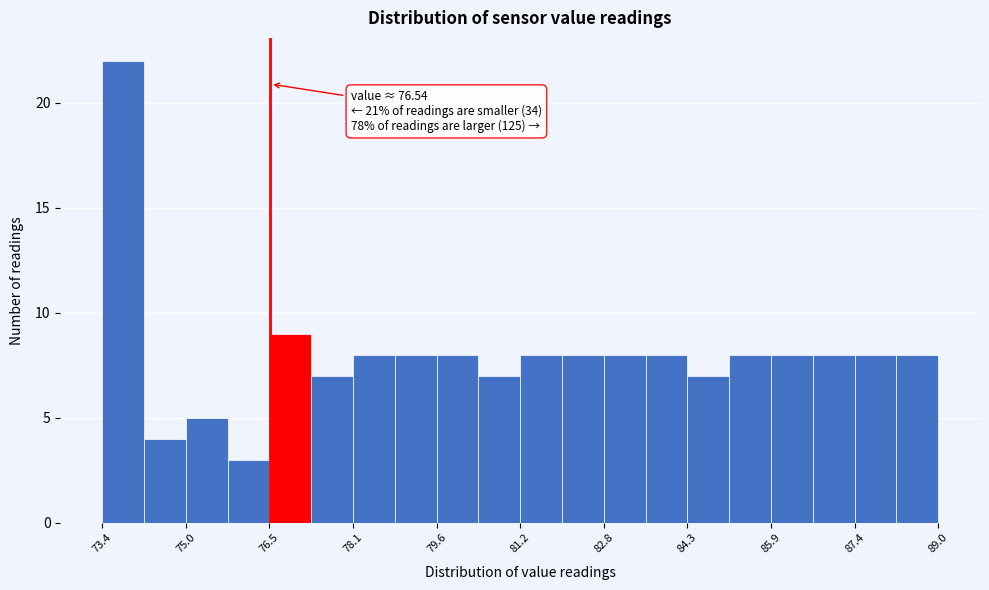

Read against the x-axis, roughly where is the centre of the tallest bar?

73.8